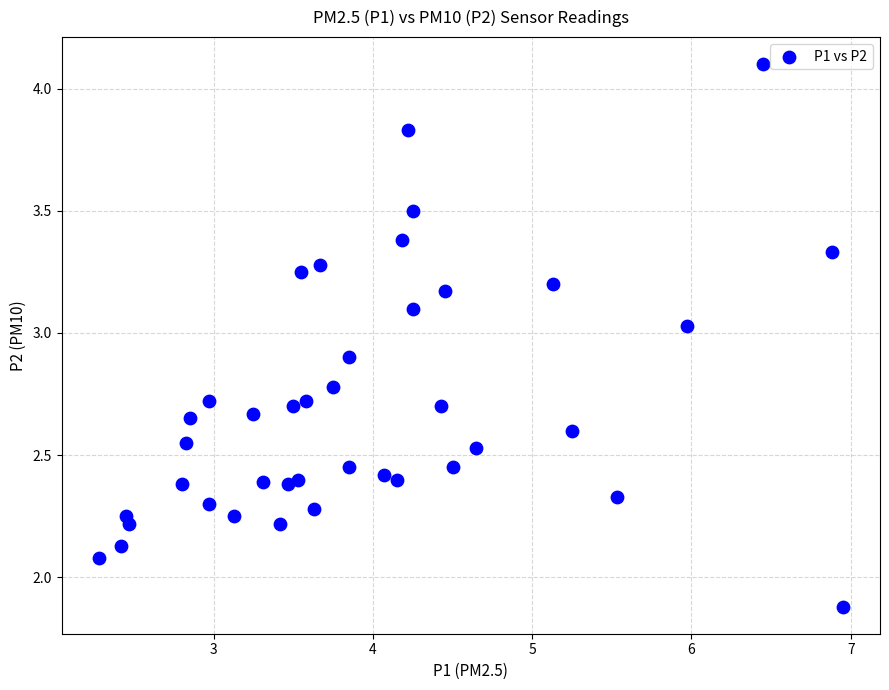

What is the range of X values (max minus min)?

4.7